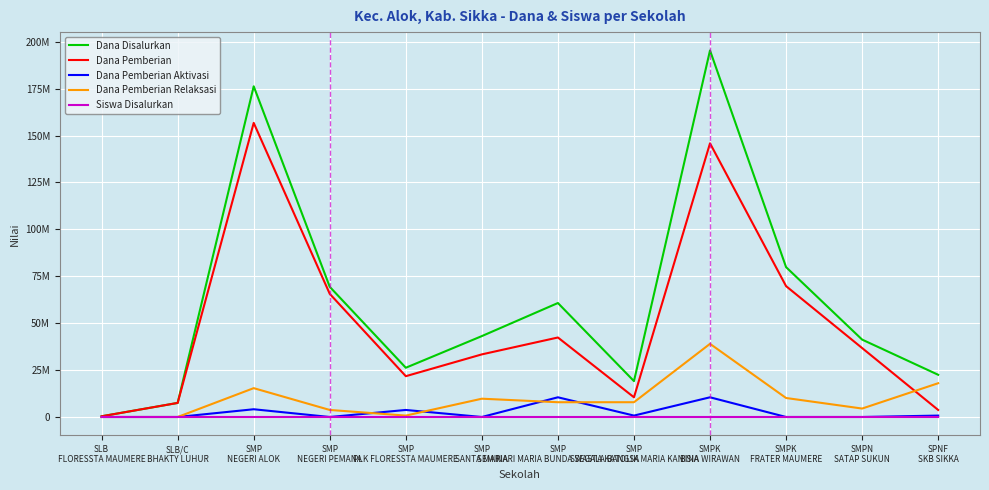

Is this an area chart (filled region under the line)?

No